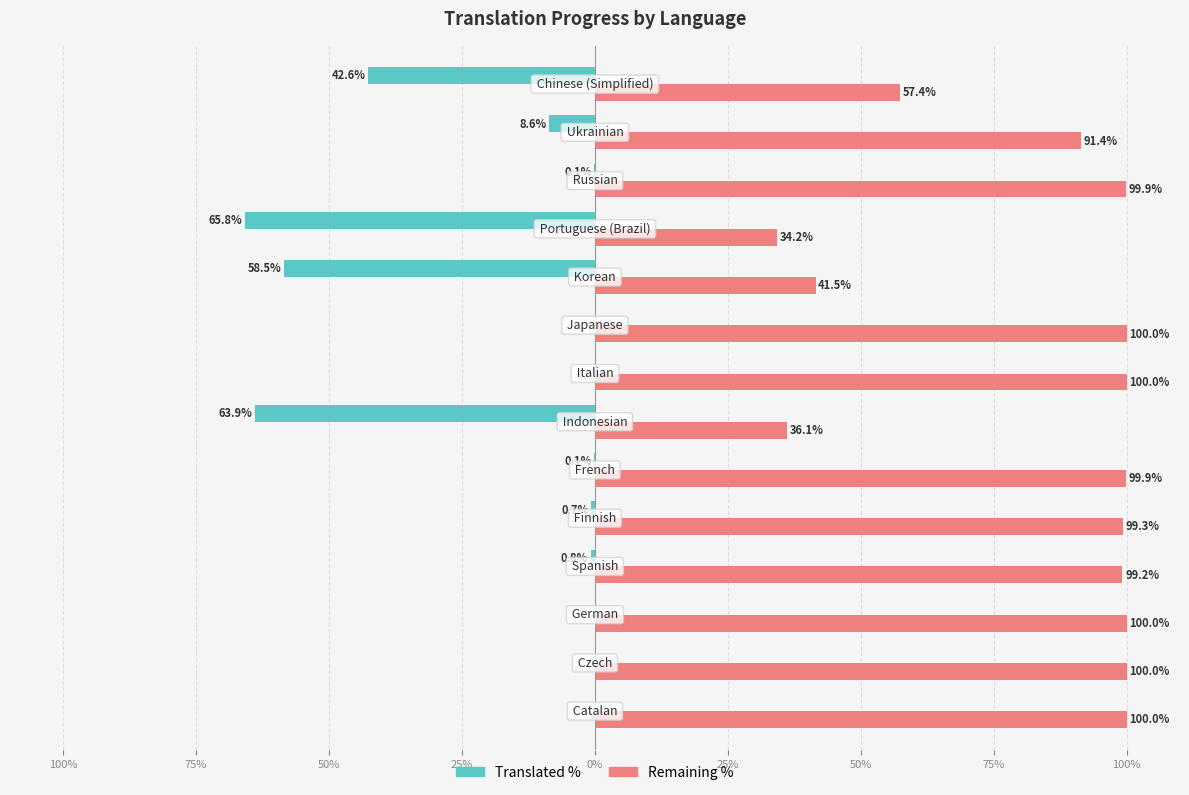

Rank the series by their maximum value, from lowest to highest.

Translated %, Remaining %